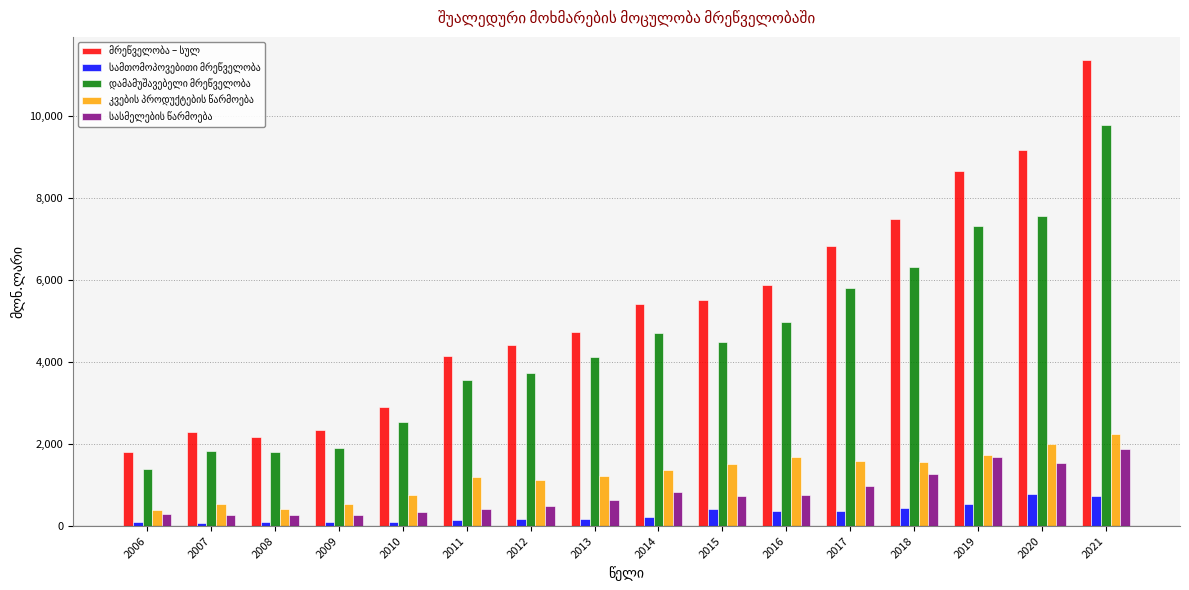

What is the maximum value shown in the chart?

11349.7